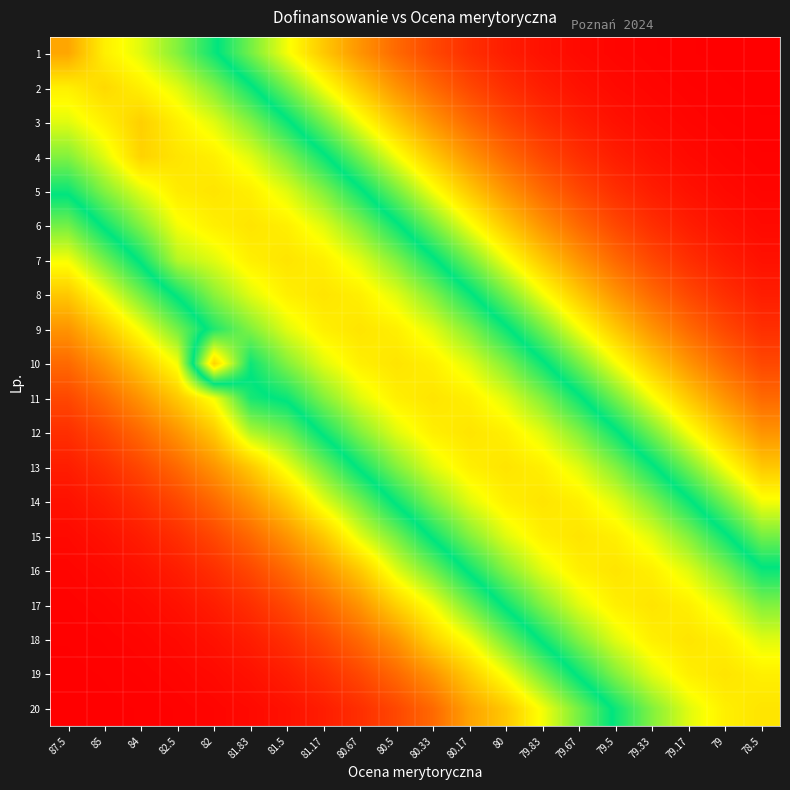

Which has a higher value, 87.5 or 78.5?

87.5